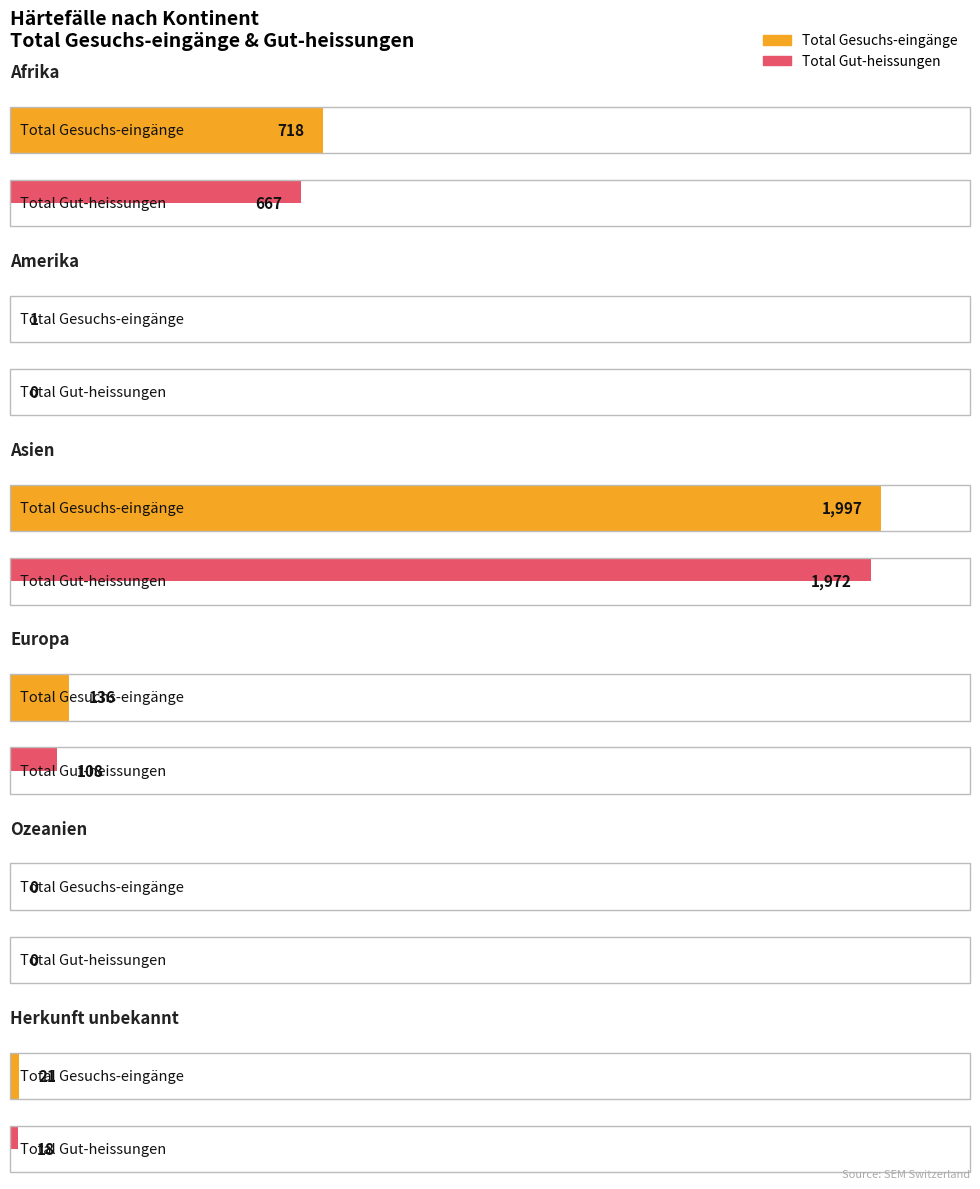

Which series has the largest total across all categories?

Total Gesuchs-eingänge